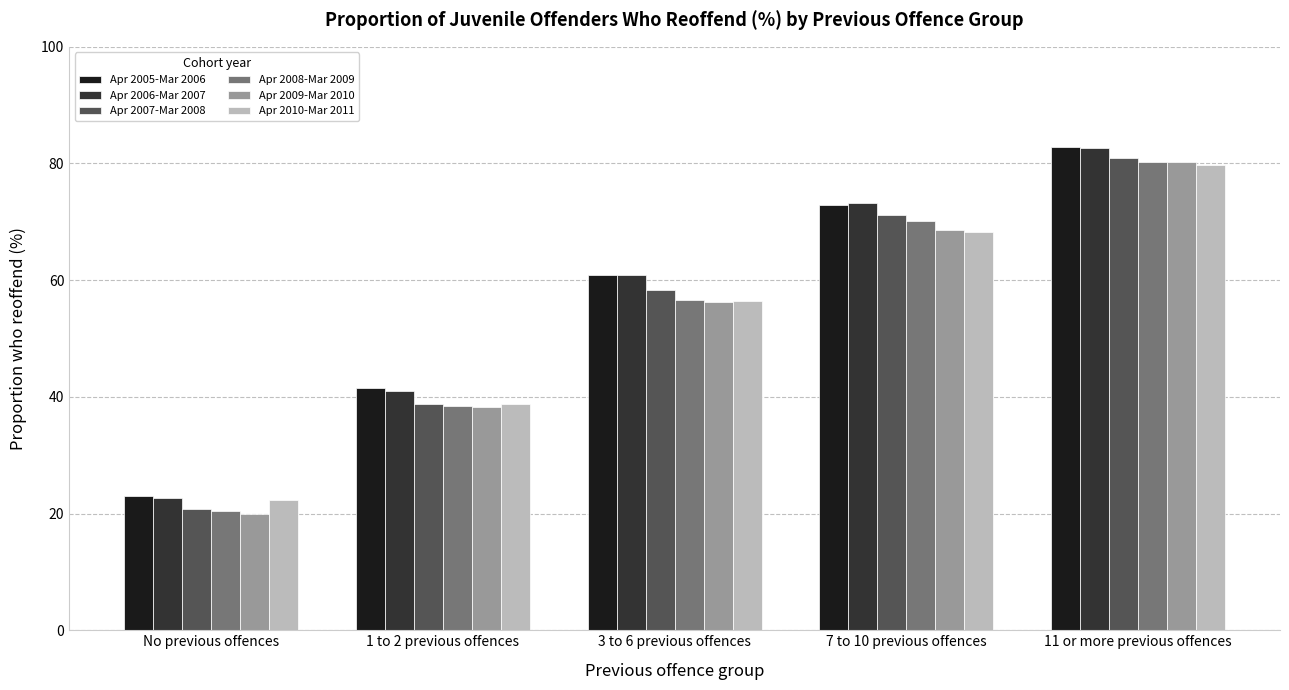

How many bars are there in total?

30